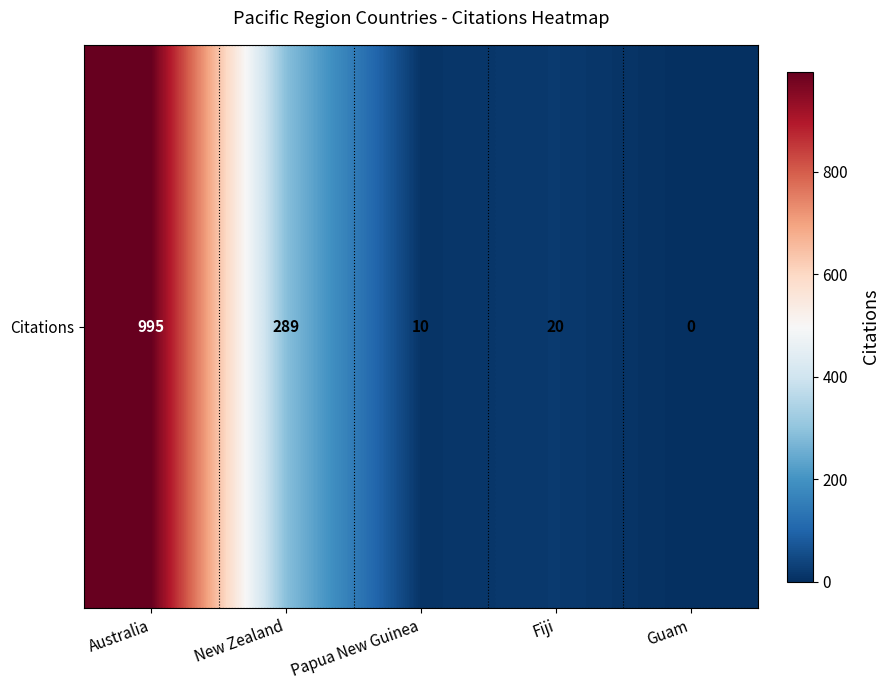

How many positive values are there?

4